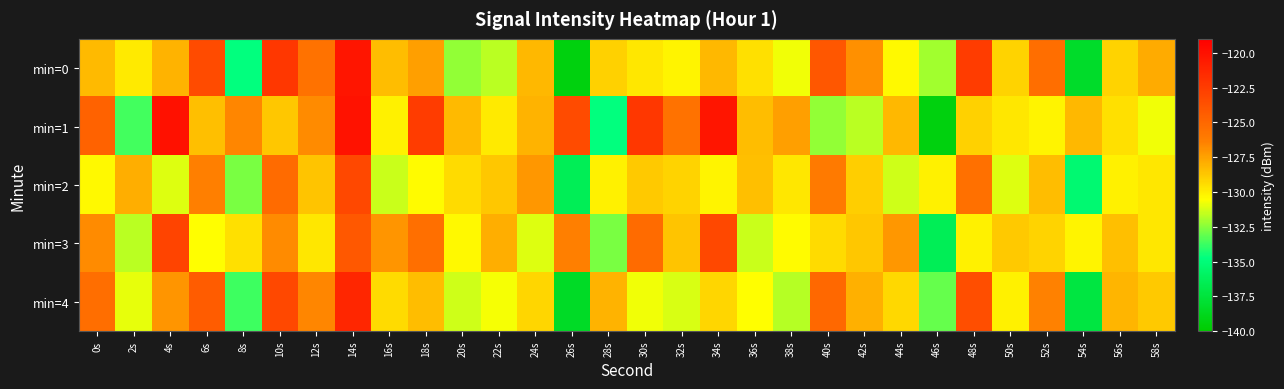

What is the maximum value shown in the chart?

-120.0